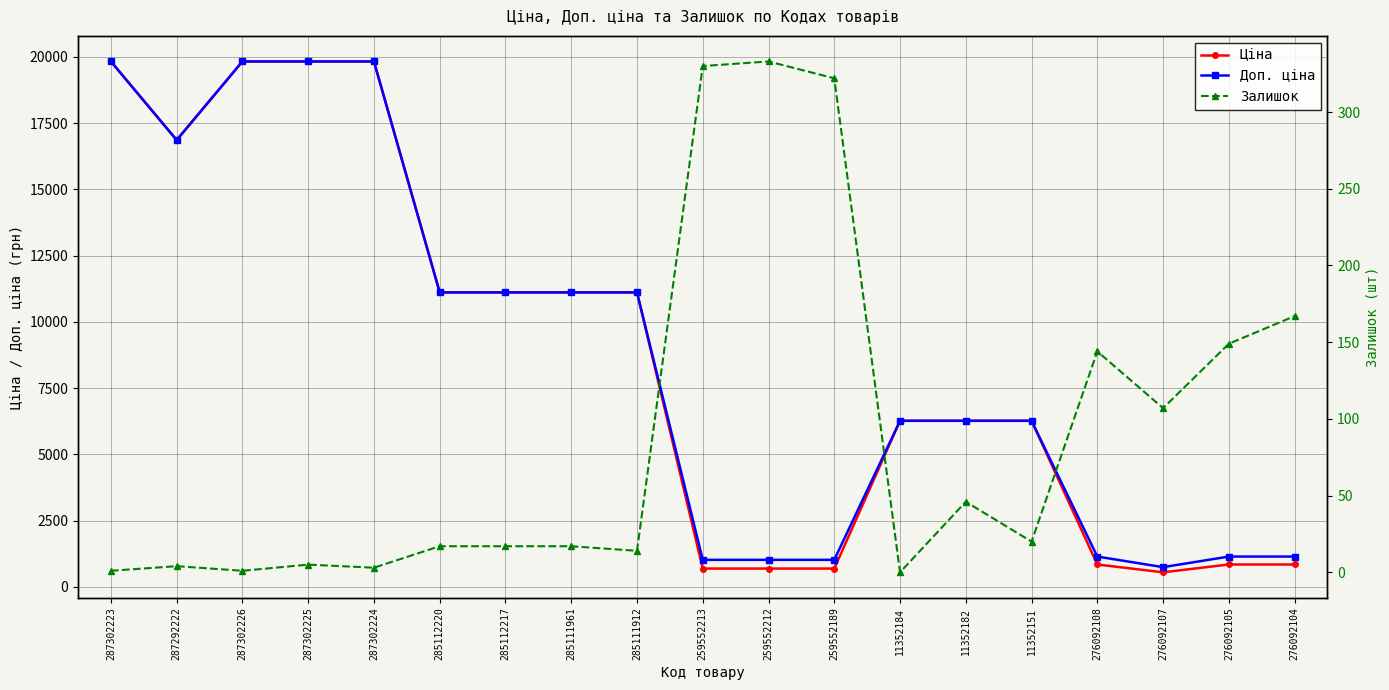

Read the Залишок value at 287302224.

3.0